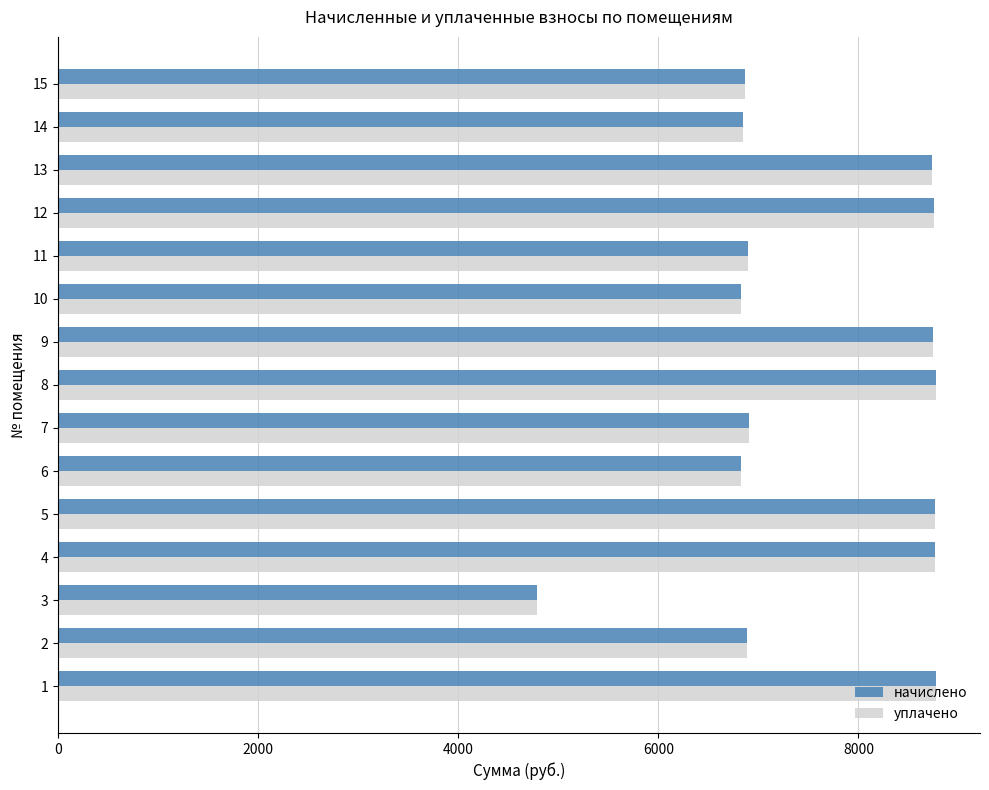

What is the minimum value shown in the chart?

4785.8